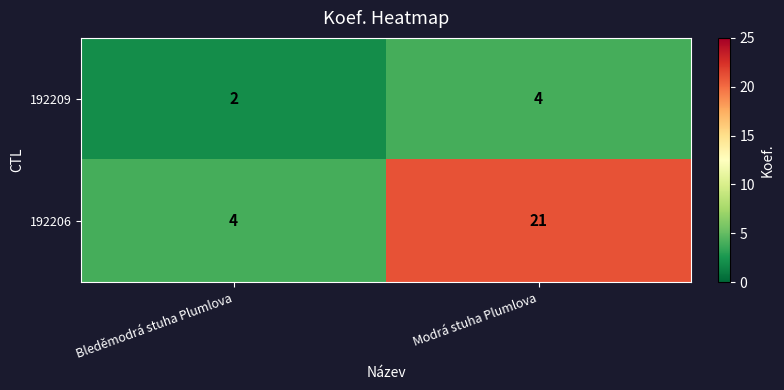

List the series in order of their overall mean, lowest first.

192209, 192206